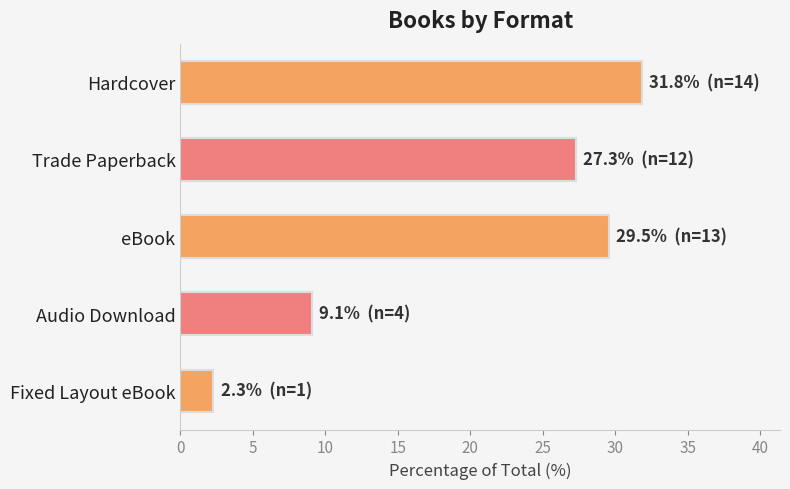

Approximately how many times larger is the value at Audio Download compared to Trade Paperback?

0.3